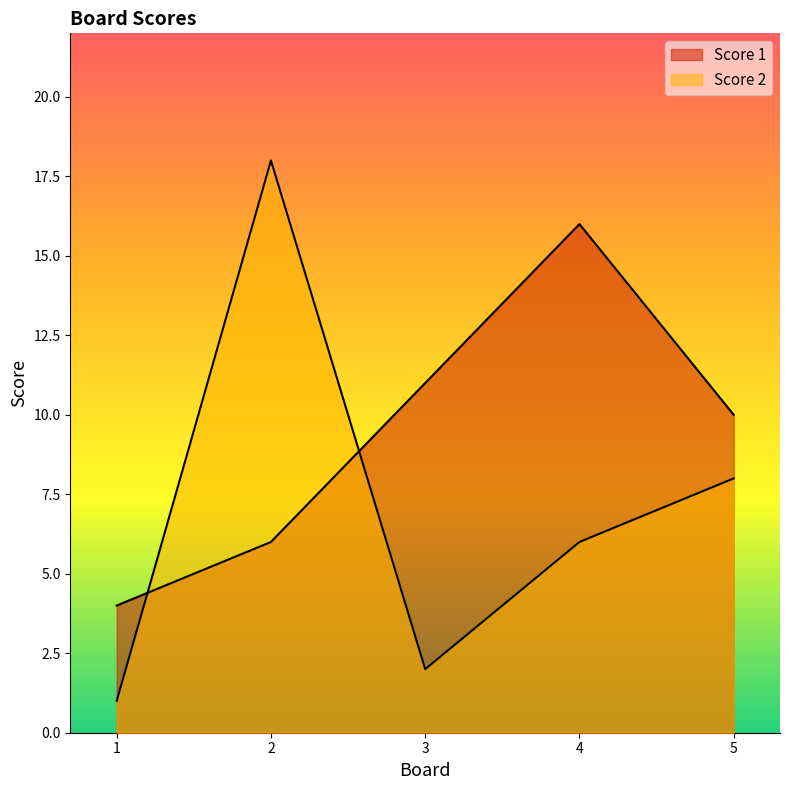

Where does the Score 2 series first go above 6?

2